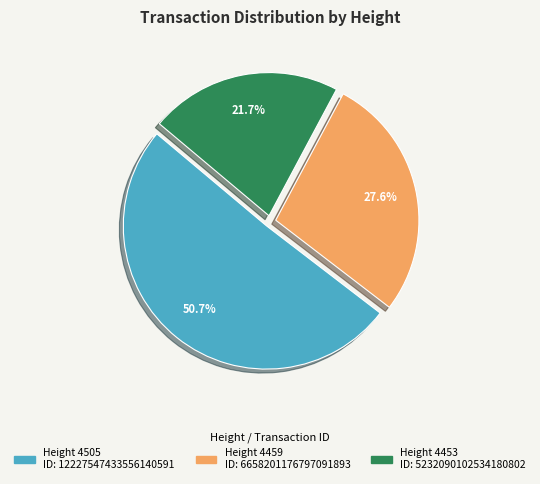

Does any single category account for the majority?

Yes